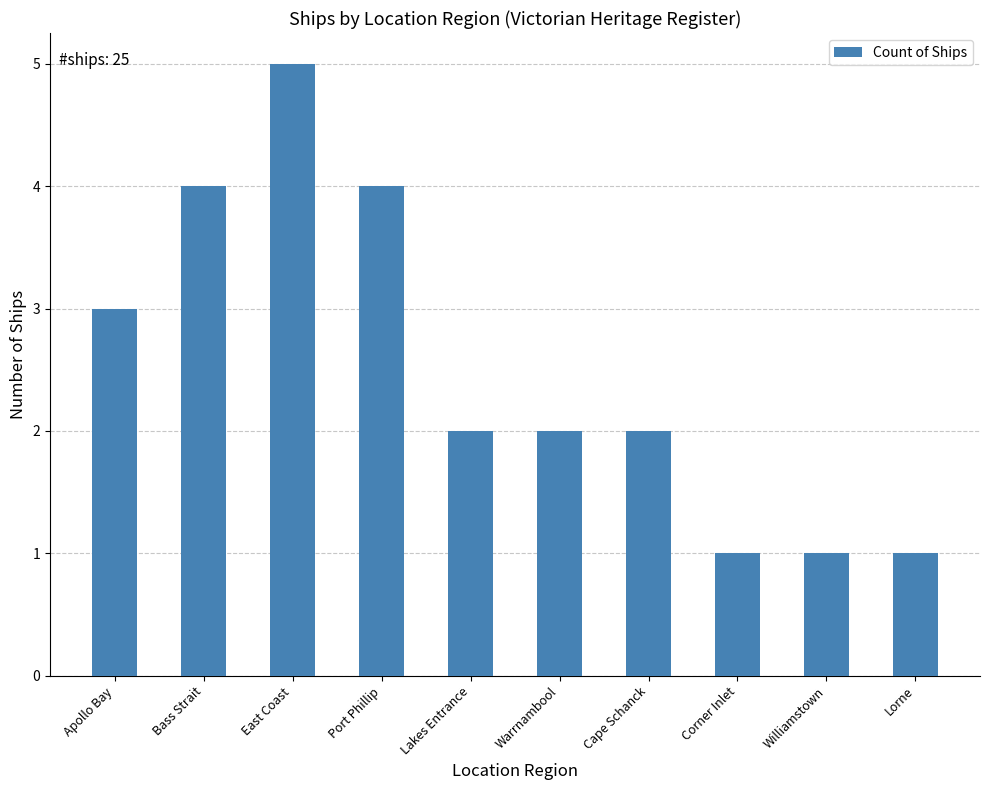

Which label corresponds to the largest value in the chart?

East Coast